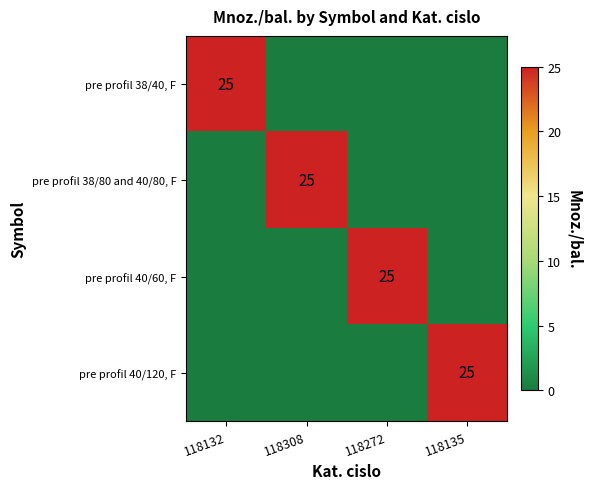

The value of pre profil 40/120, F at 118135 is 5. True or false?

False